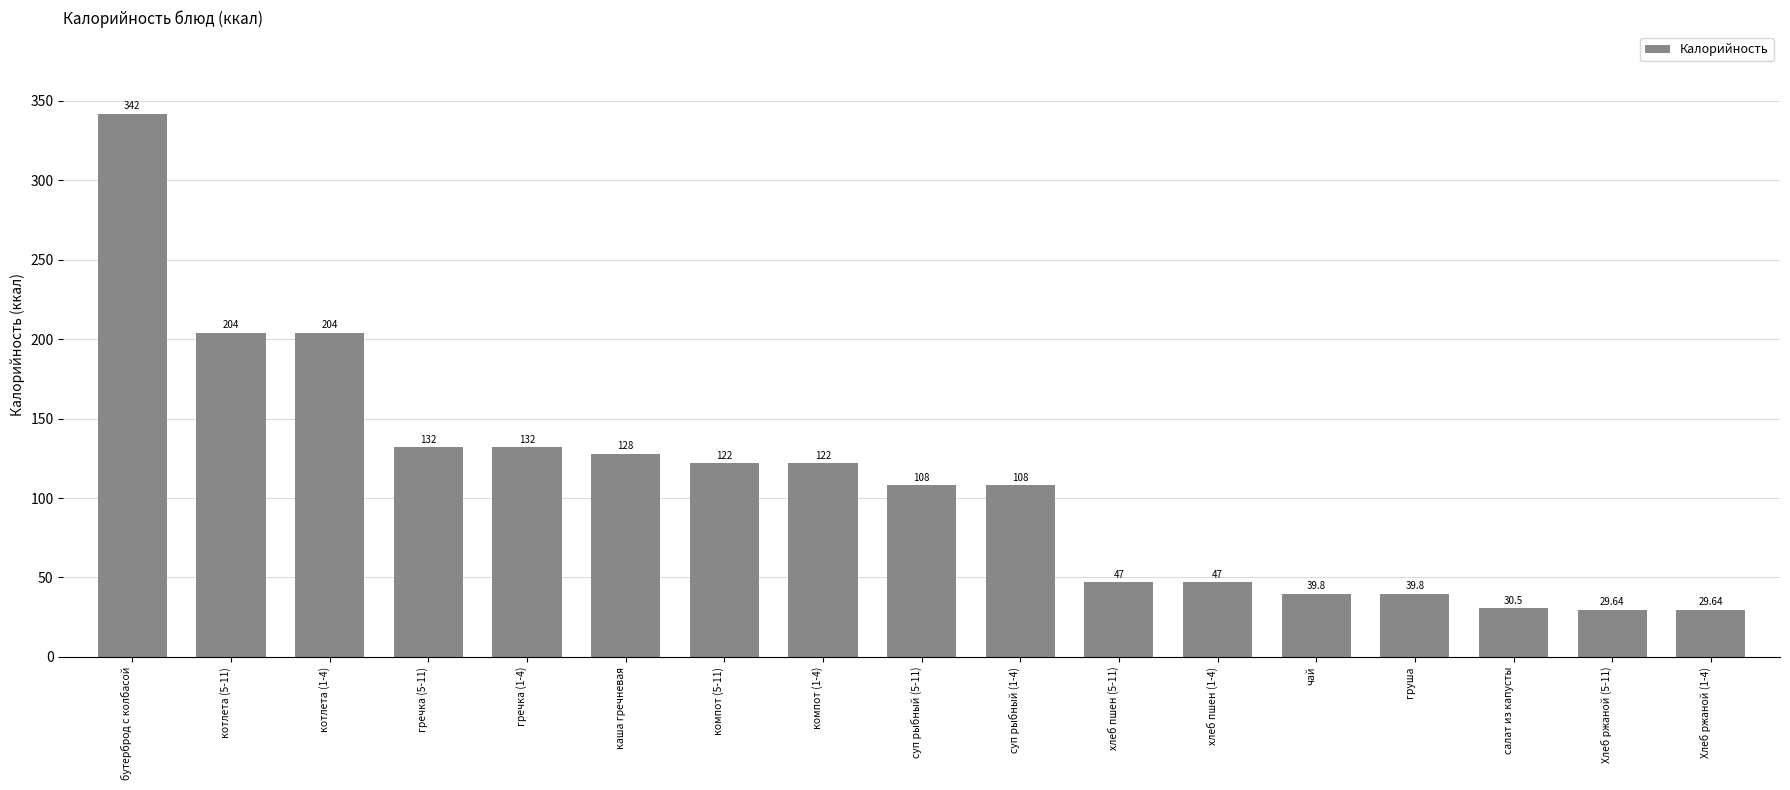

What is the sum of all values?

1865.4